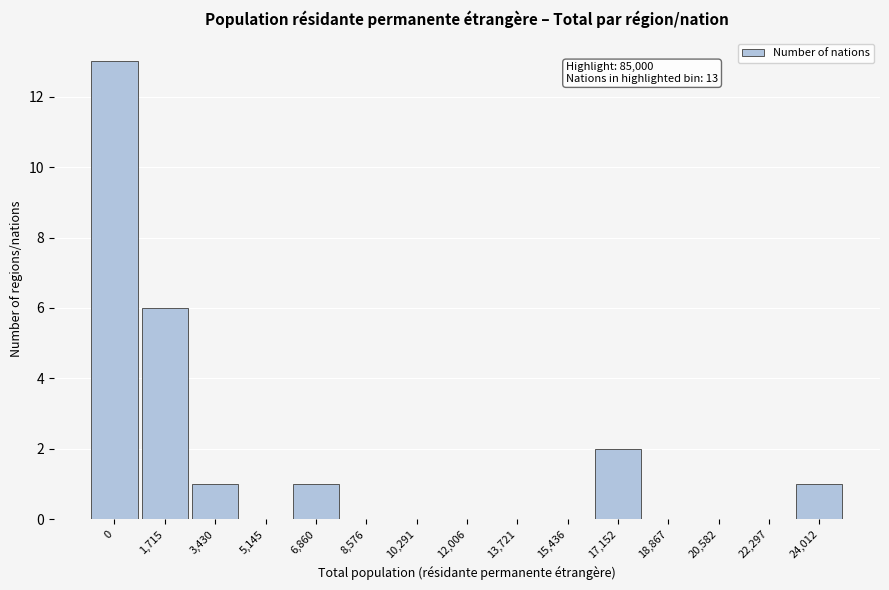

Reading left to right, extract all data points from this chart.

0=13	1,715=6	3,430=1	5,145=0	6,860=1	8,576=0	10,291=0	12,006=0	13,721=0	15,436=0	17,152=2	18,867=0	20,582=0	22,297=0	24,012=1